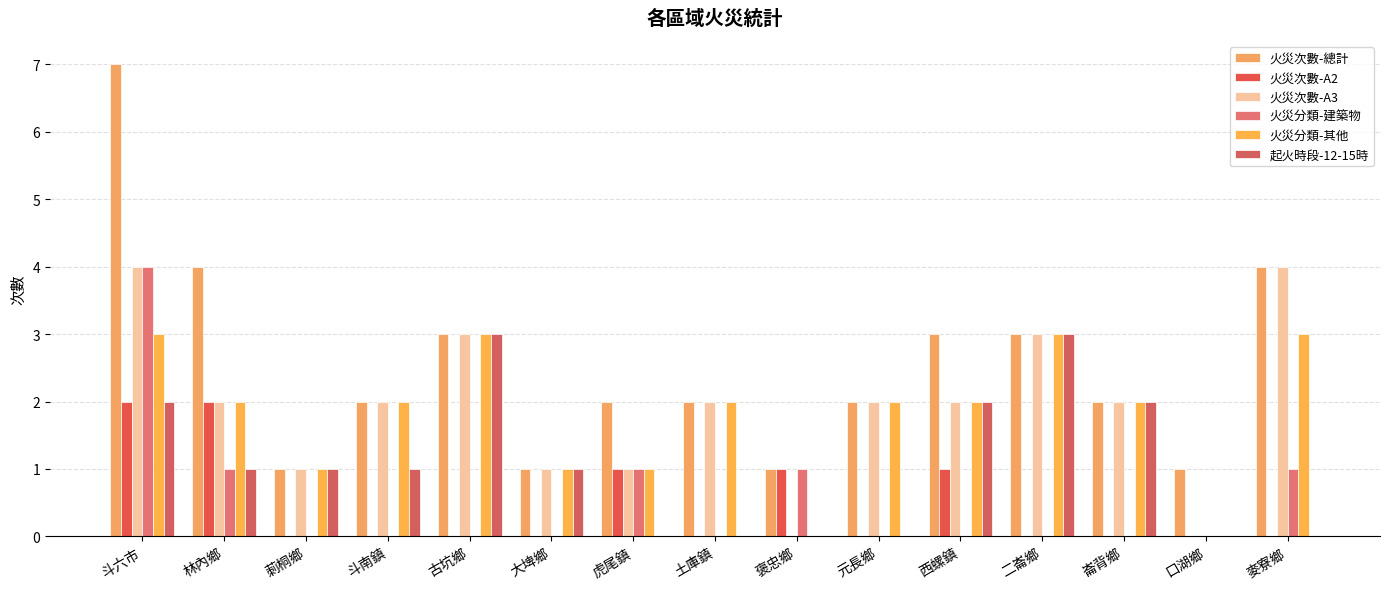

Does the chart contain stacked bars?

No